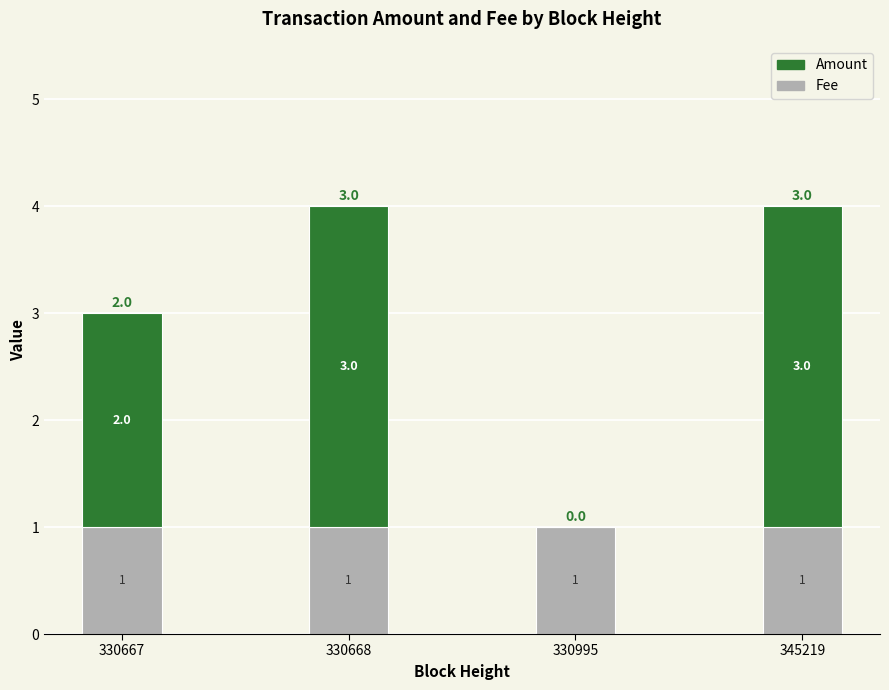

Reading left to right, what are the values for Fee?

330667=1.0	330668=1.0	330995=1.0	345219=1.0